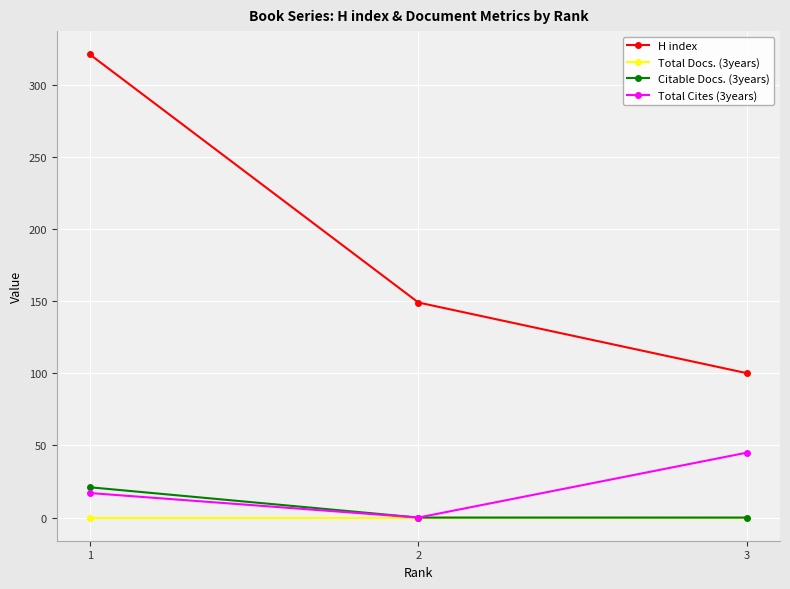

At which category is the sum across all series the highest?

1